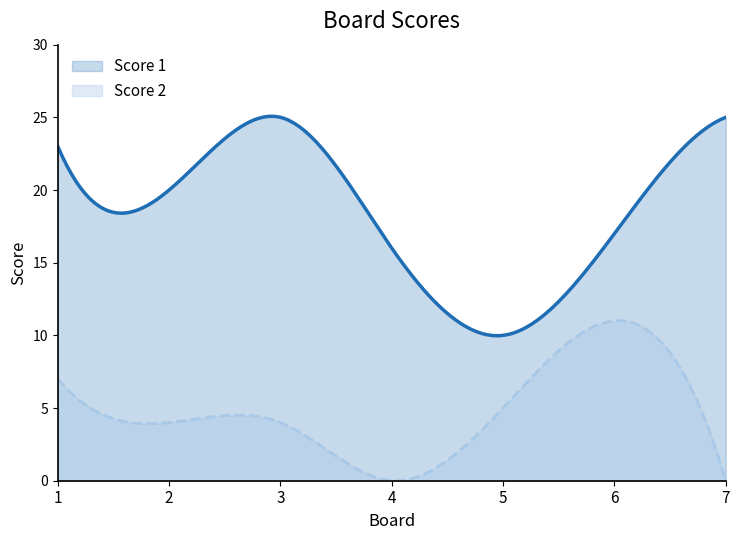

In Score 2, how many points are higher than both neighbors (excluding endpoints)?

2